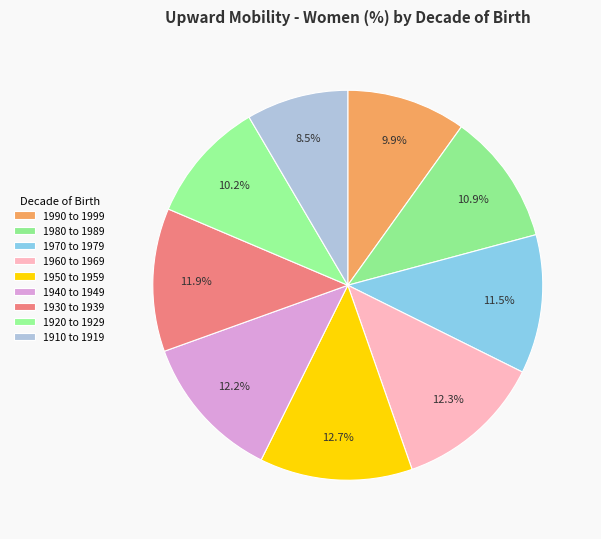

How many segments does this pie chart have?

9